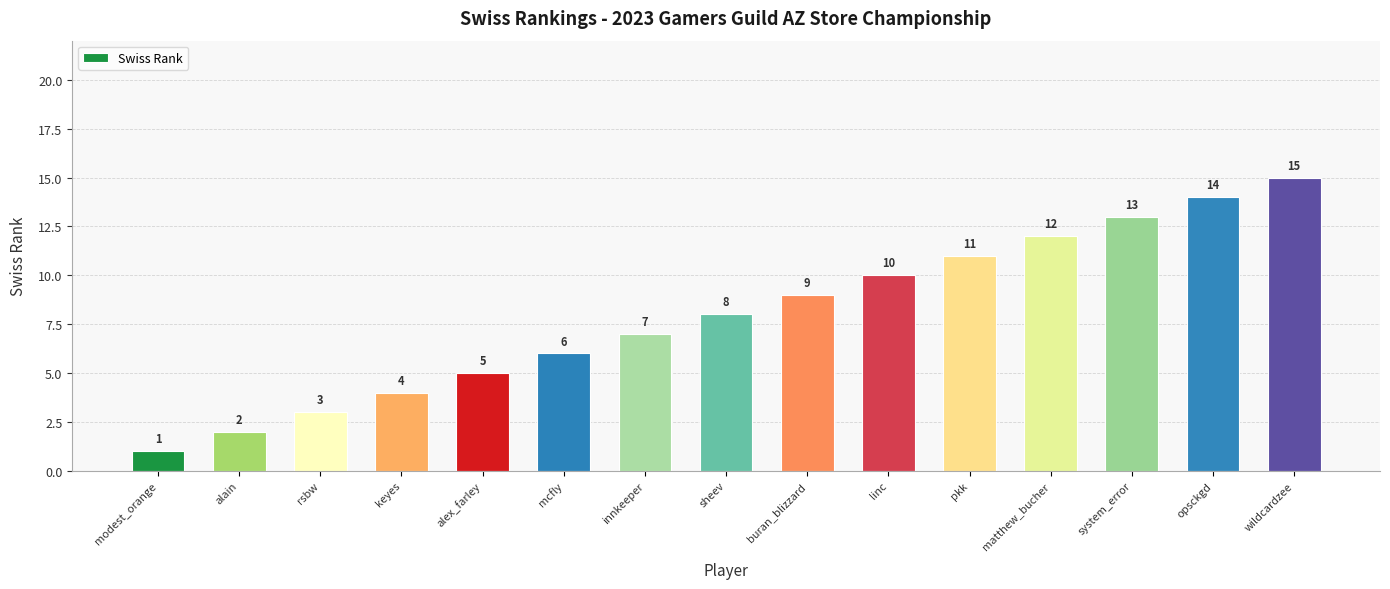

Read the value at pkk.

11